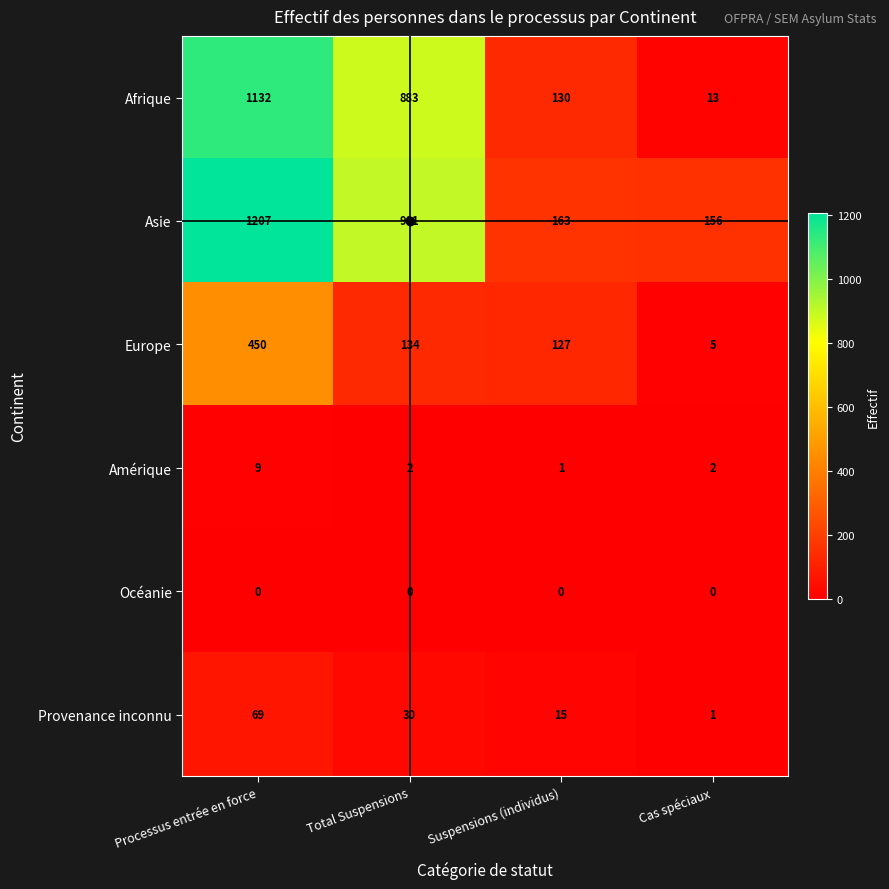

Which series changed the most between Processus entrée en force and Cas spéciaux?

Afrique